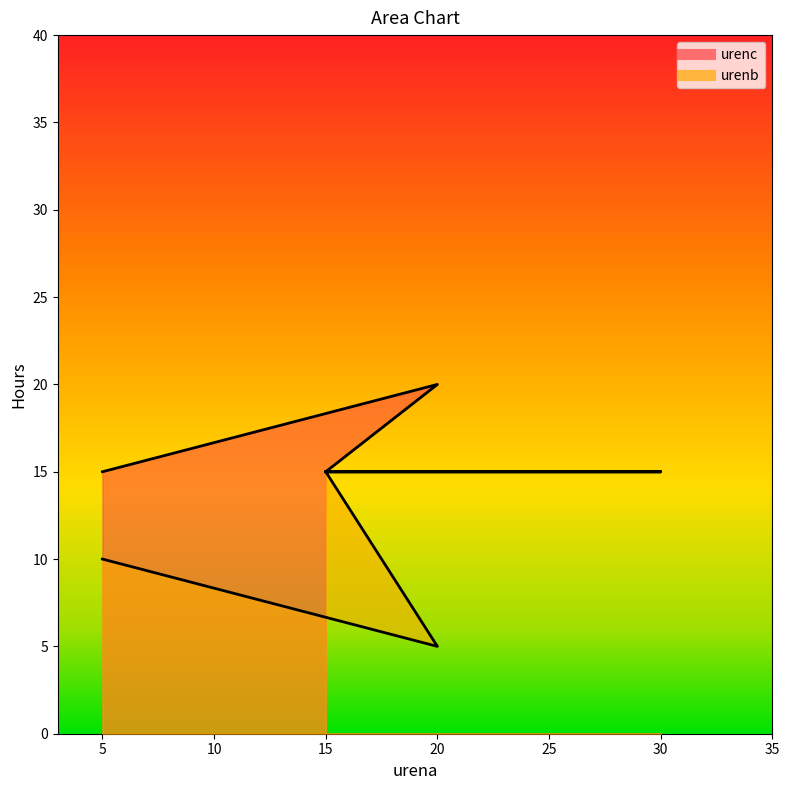

Between 30 and 15, which series saw the biggest shift?

urenb